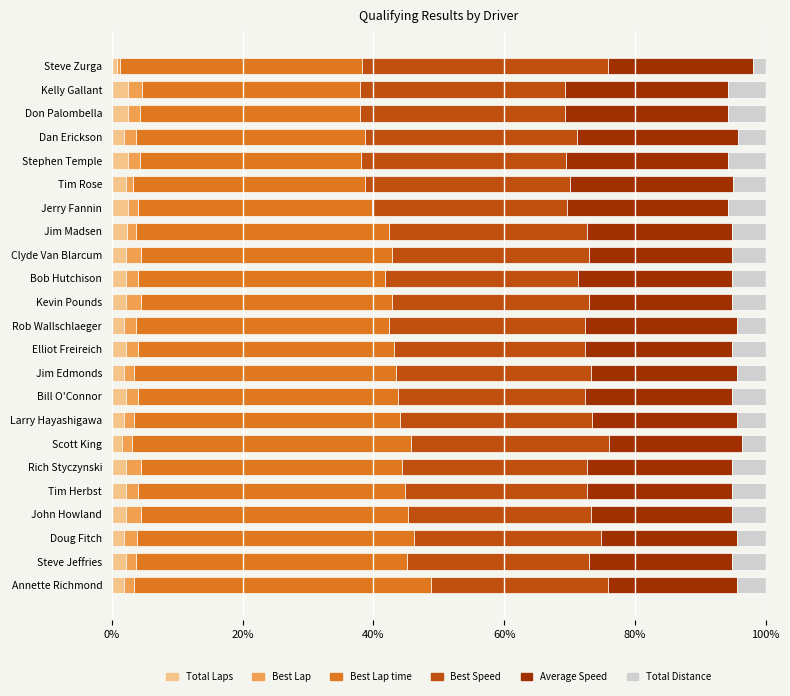

Is it true that Total Laps equals 2.2 at Clyde Van Blarcum?

True